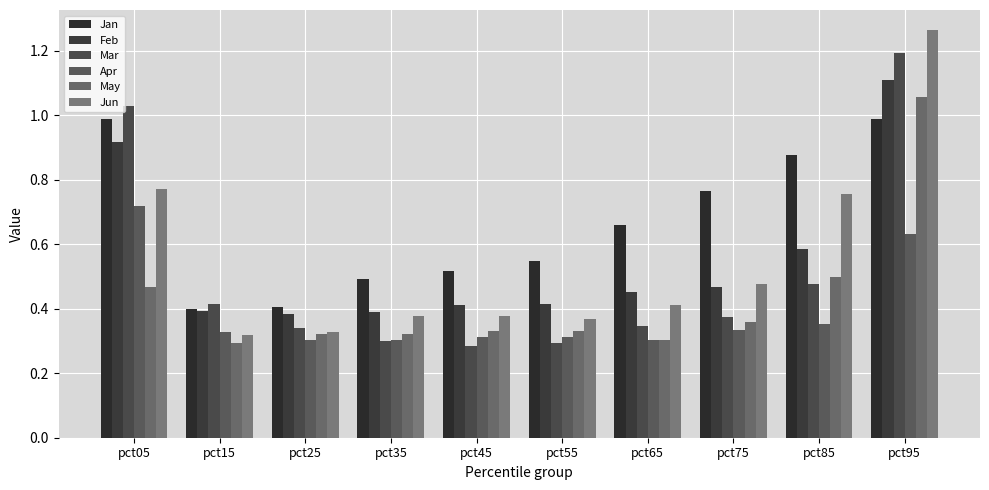

Are the bars grouped side by side (vs. stacked)?

Yes